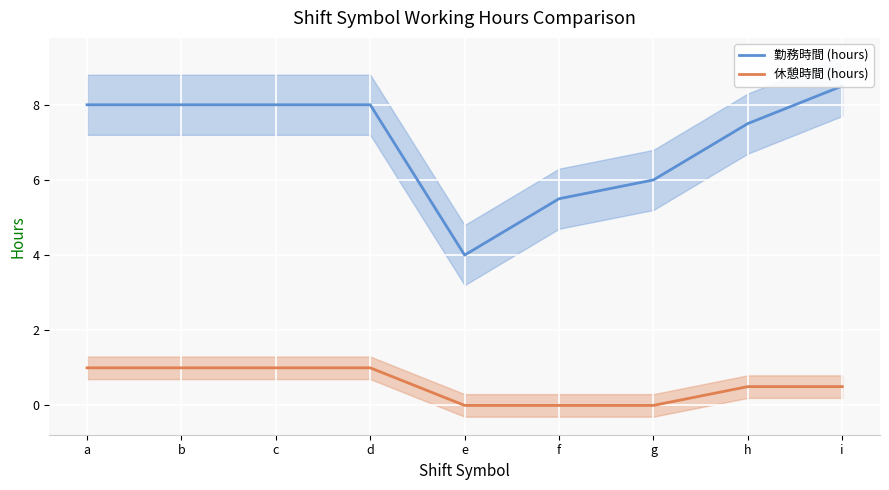

Which category has the lowest value across all series?

e